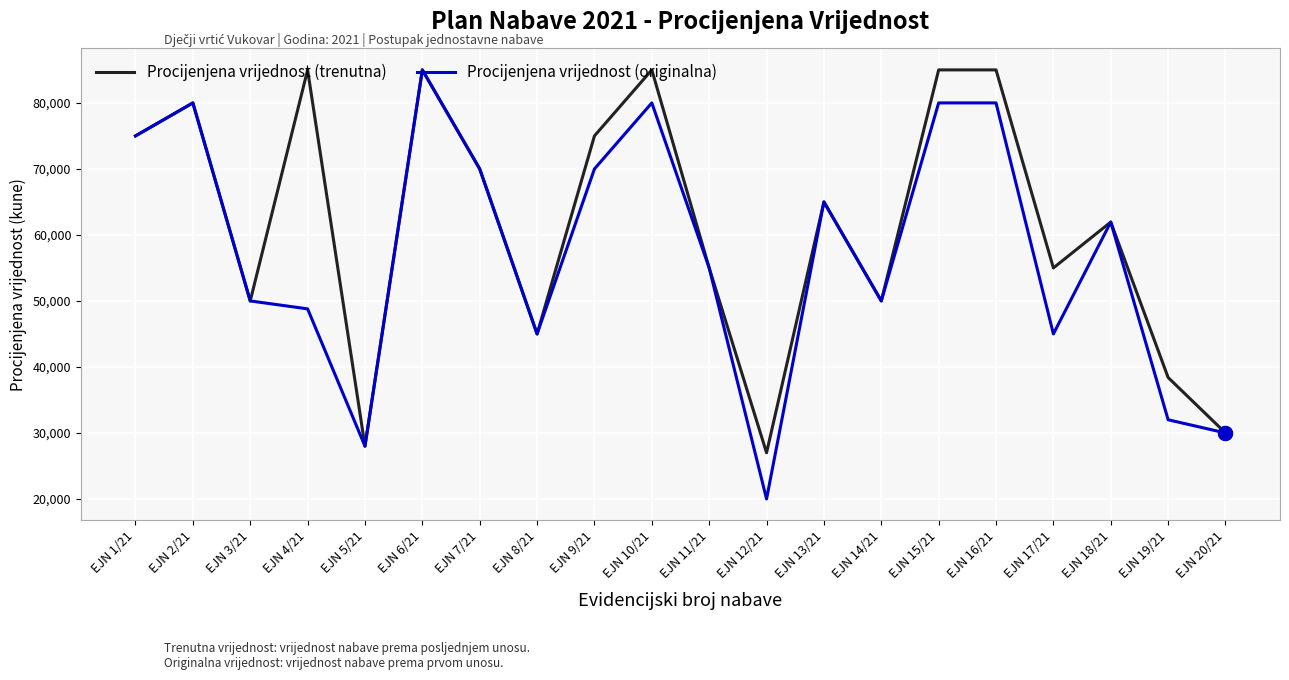

Rank the series at EJN 10/21 from highest to lowest value.

Procijenjena vrijednost (trenutna), Procijenjena vrijednost (originalna)